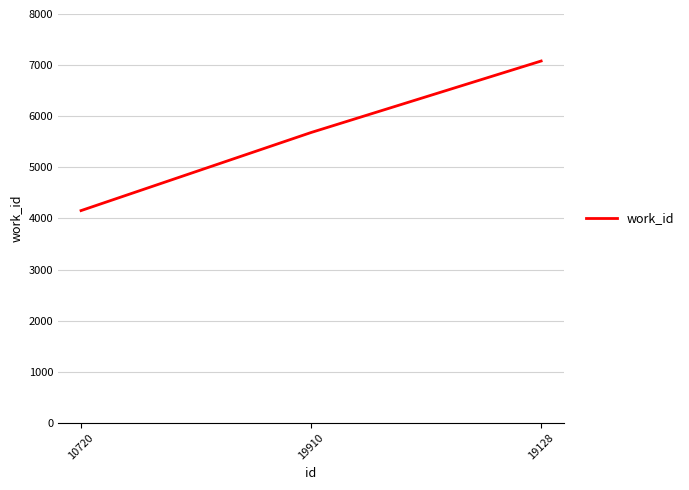

What is the smallest value displayed?

4153